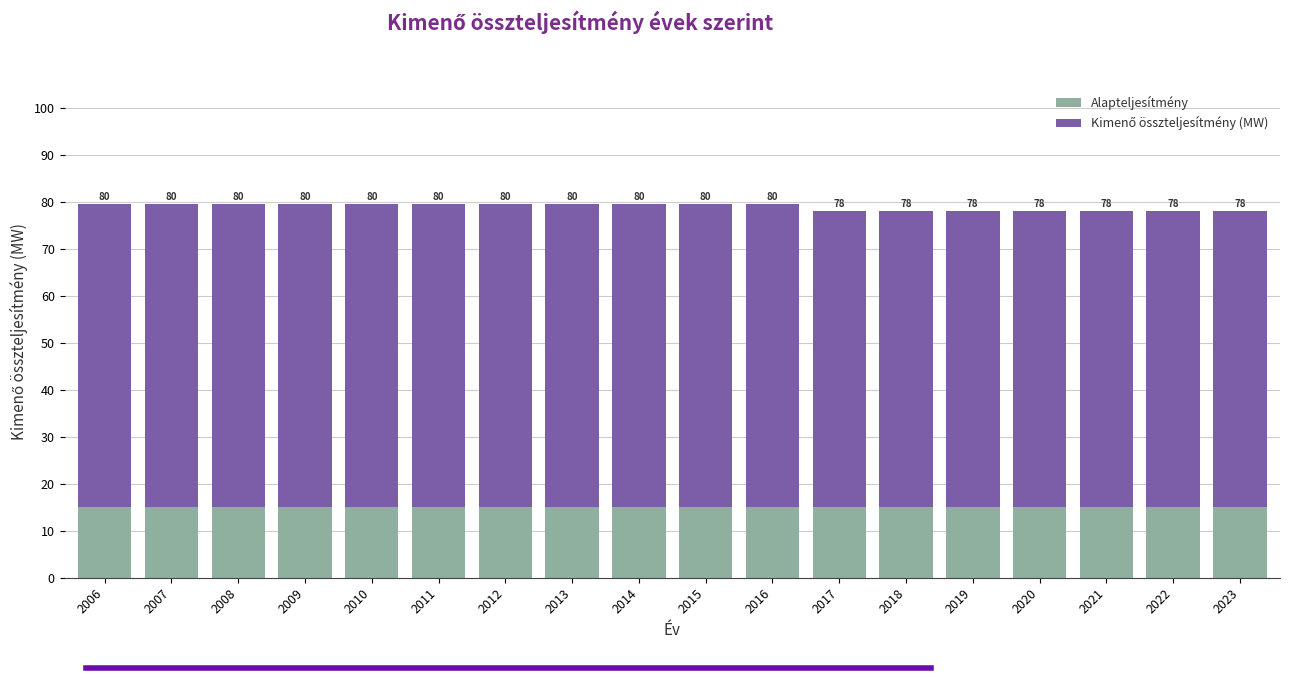

Rank the categories by Kimenő összteljesítmény (MW) value from highest to lowest.

2006, 2007, 2008, 2009, 2010, 2011, 2012, 2013, 2014, 2015, 2016, 2017, 2018, 2019, 2020, 2021, 2022, 2023